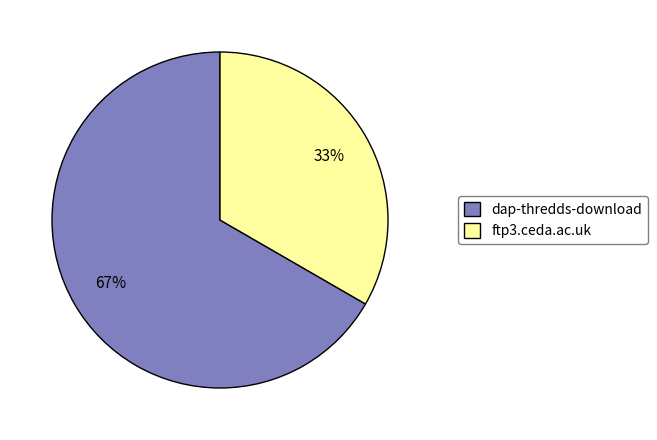

Is there a majority slice in this chart?

Yes